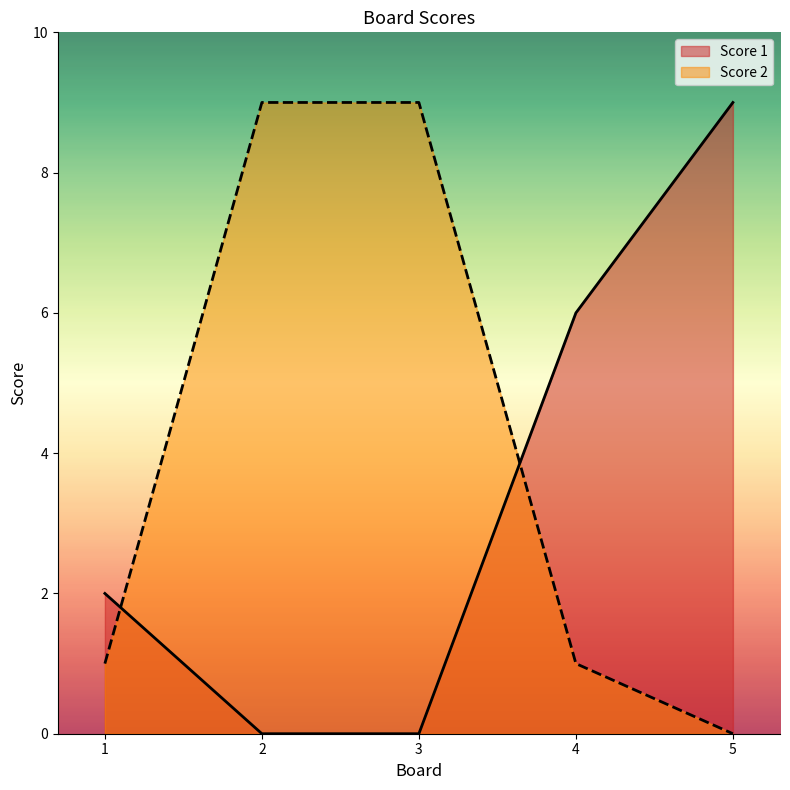

How many positive values does the Score 2 series have?

4